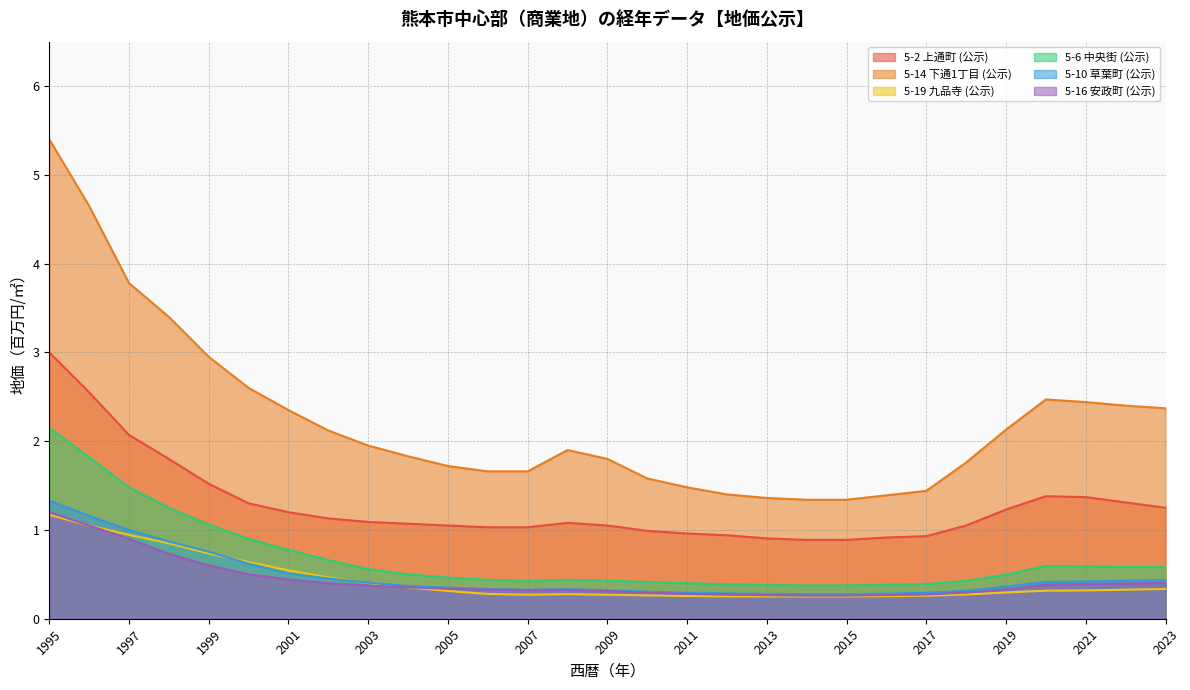

What is the difference between the maximum and minimum values in the 5-16 安政町 (公示) series?

0.9